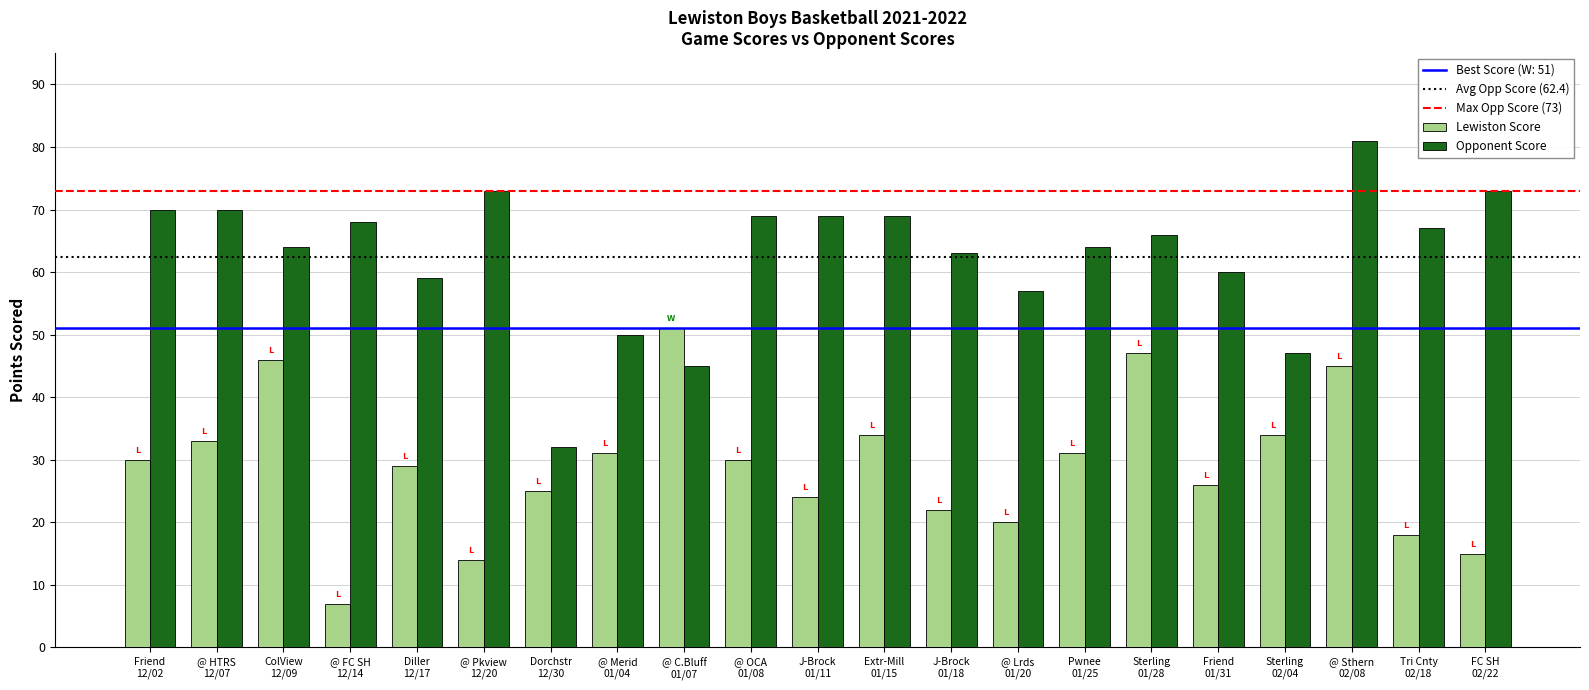

Are the bars grouped side by side (vs. stacked)?

Yes